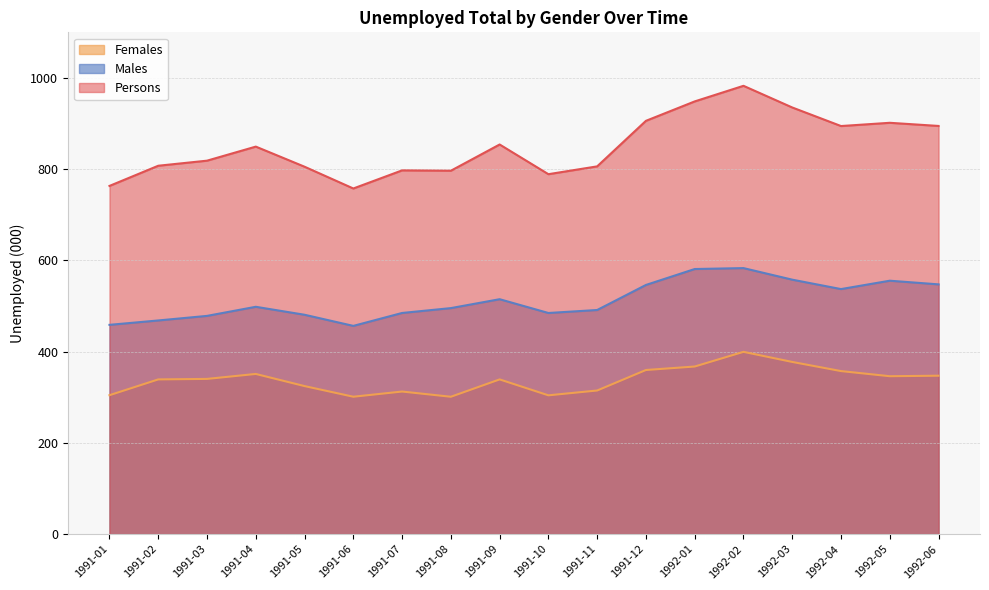

Which series has the largest total across all categories?

Persons